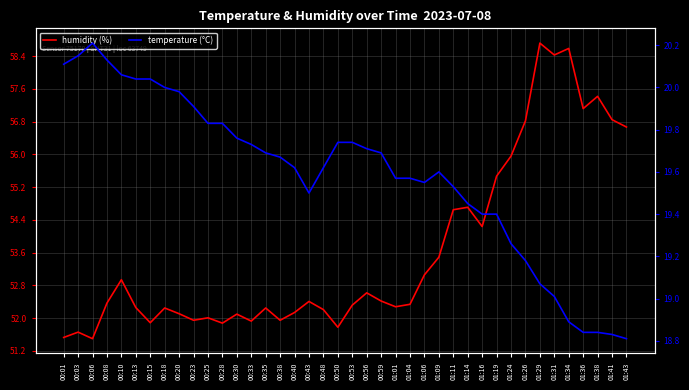

The value of temperature (°C) at 00:40 is 31.1. True or false?

False